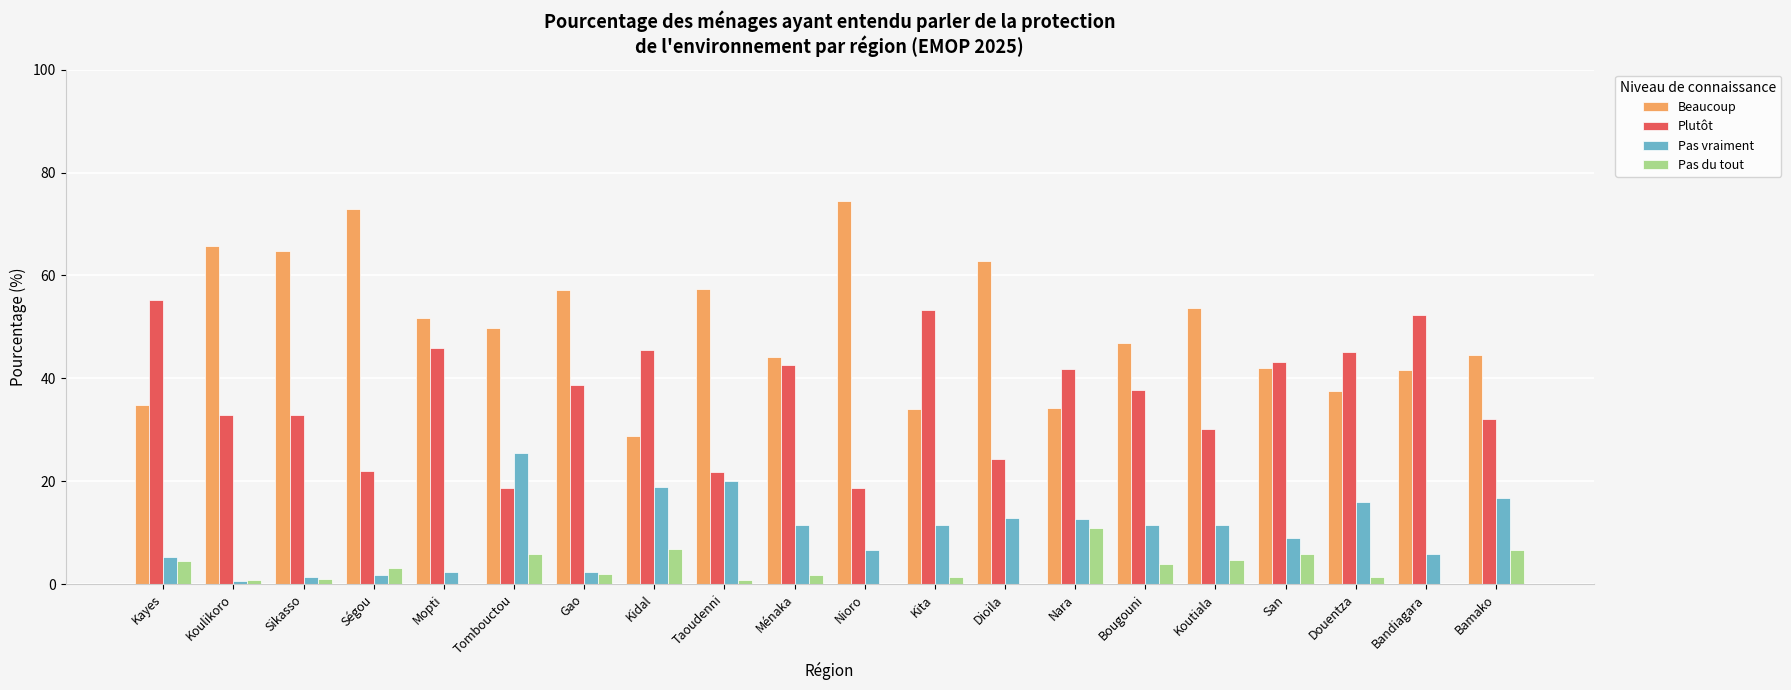

True or false: Plutôt has a value of 53.2 at Kita.

True